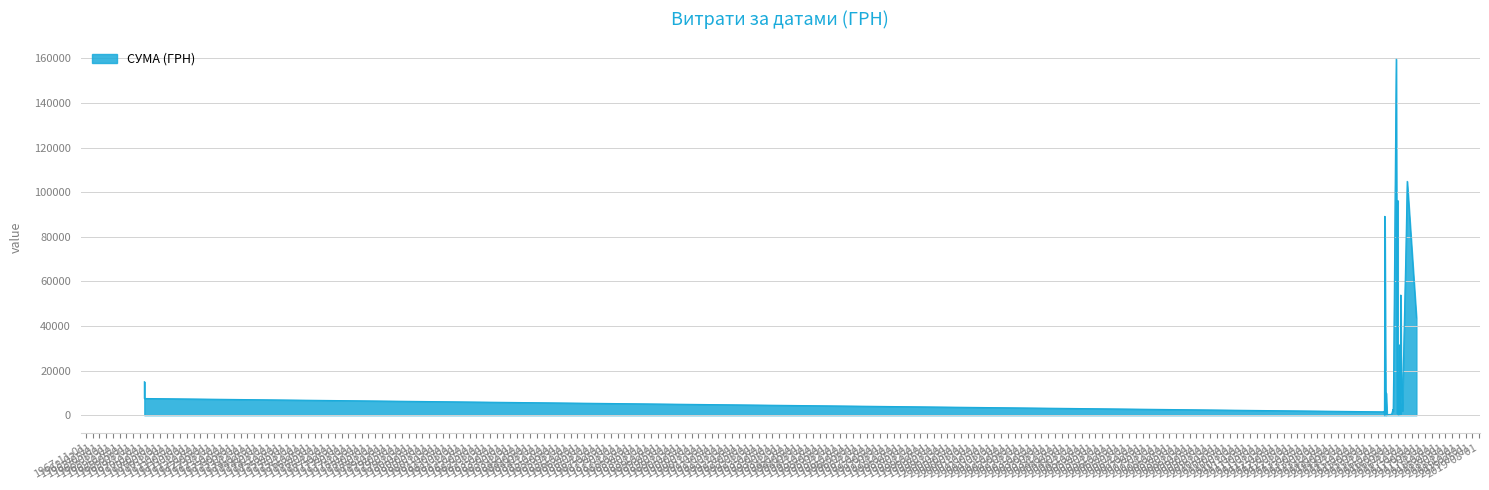

How many lines are shown in the chart?

1